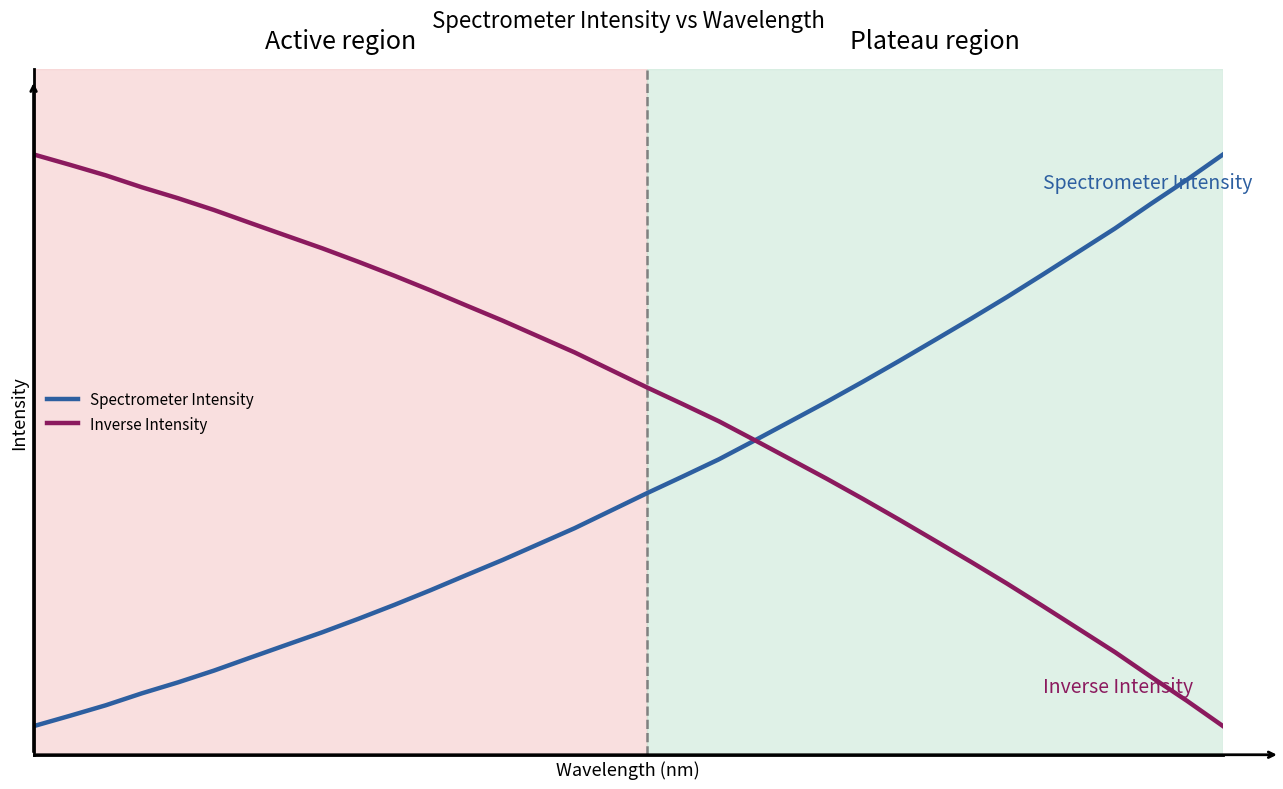

Reading left to right, list all the values displayed in this chart.

Spectrometer Intensity: 0.0	0.0	0.0	0.1	0.1	0.1	0.1	0.1	0.2	0.2	0.2	0.2	0.3	0.3	0.3	0.3	0.4	0.4	0.4	0.5	0.5	0.5	0.6	0.6	0.6	0.7	0.7	0.8	0.8	0.8	0.9	0.9	1.0	1.0
Inverse Intensity: 1.0	1.0	1.0	0.9	0.9	0.9	0.9	0.9	0.8	0.8	0.8	0.8	0.7	0.7	0.7	0.7	0.6	0.6	0.6	0.5	0.5	0.5	0.4	0.4	0.4	0.3	0.3	0.2	0.2	0.2	0.1	0.1	0.0	0.0